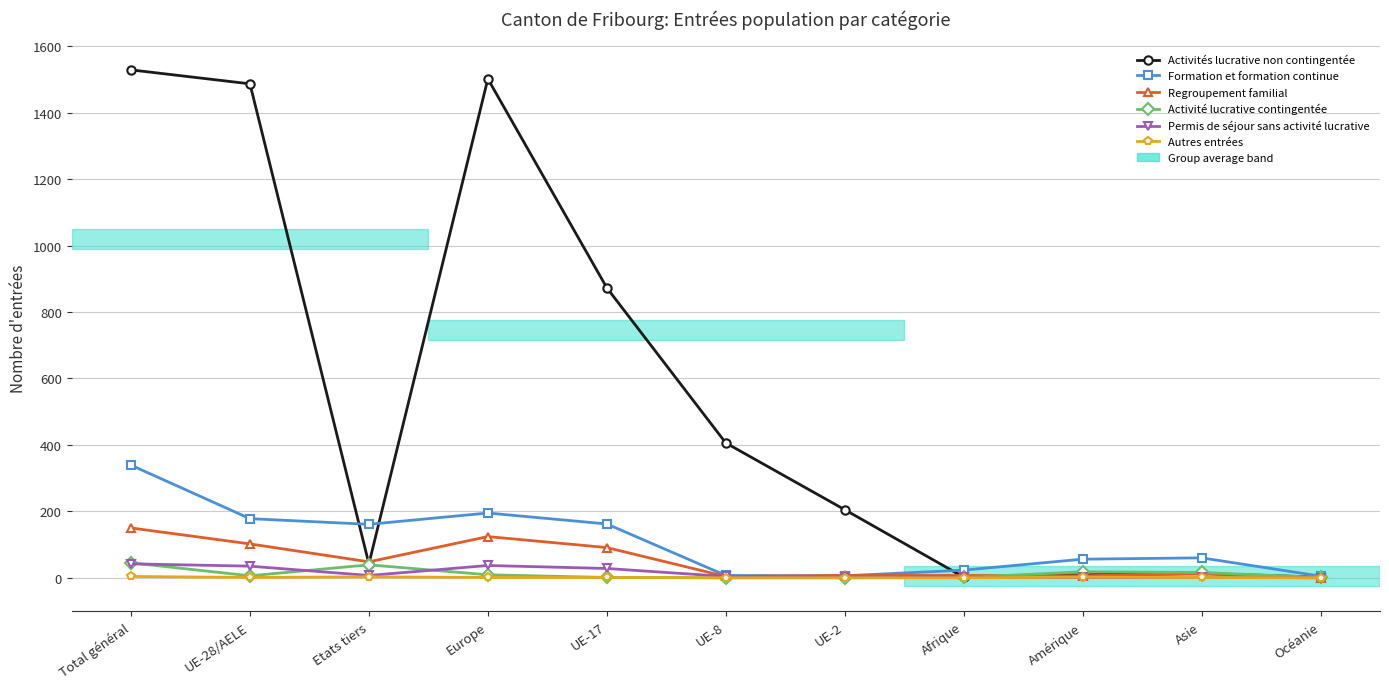

What is the sum of the Formation et formation continue values at UE-2 and Europe?

201